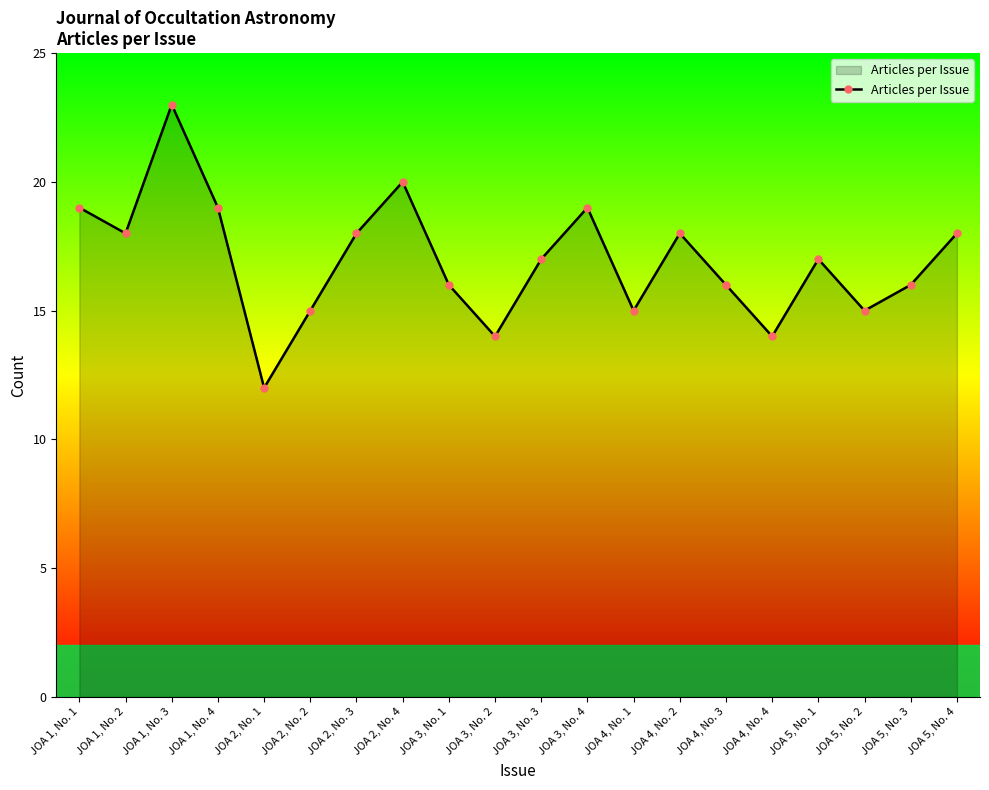

True or false: the data shows 7 at JOA 3, No. 2.

False